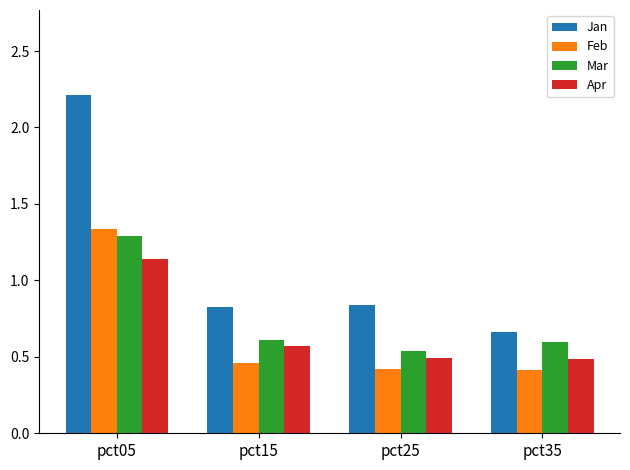

What is the minimum value for Feb?

0.4